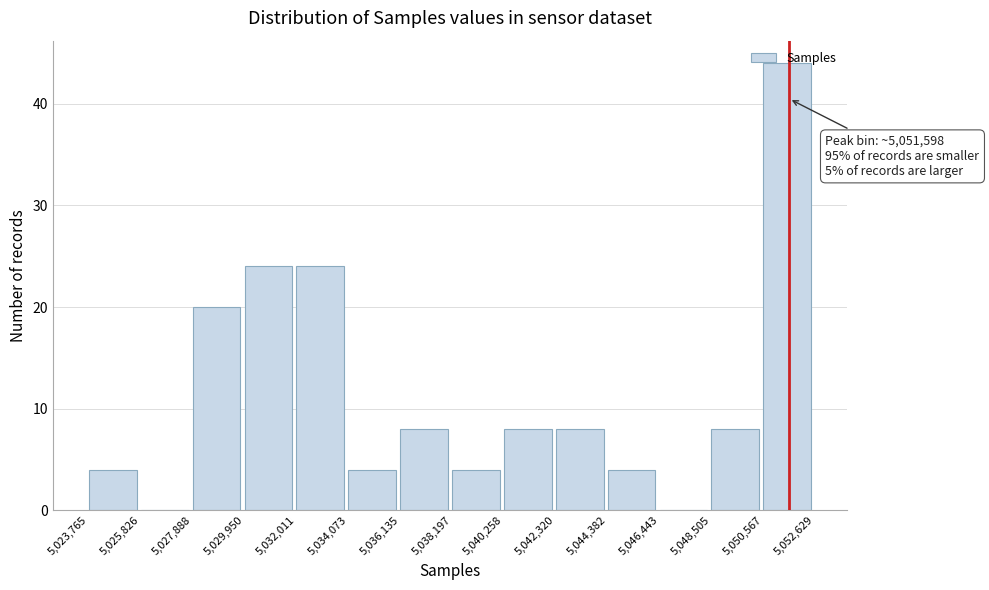

Over which range of the x-axis is the bar tallest?

5,050,567 to 5,052,629